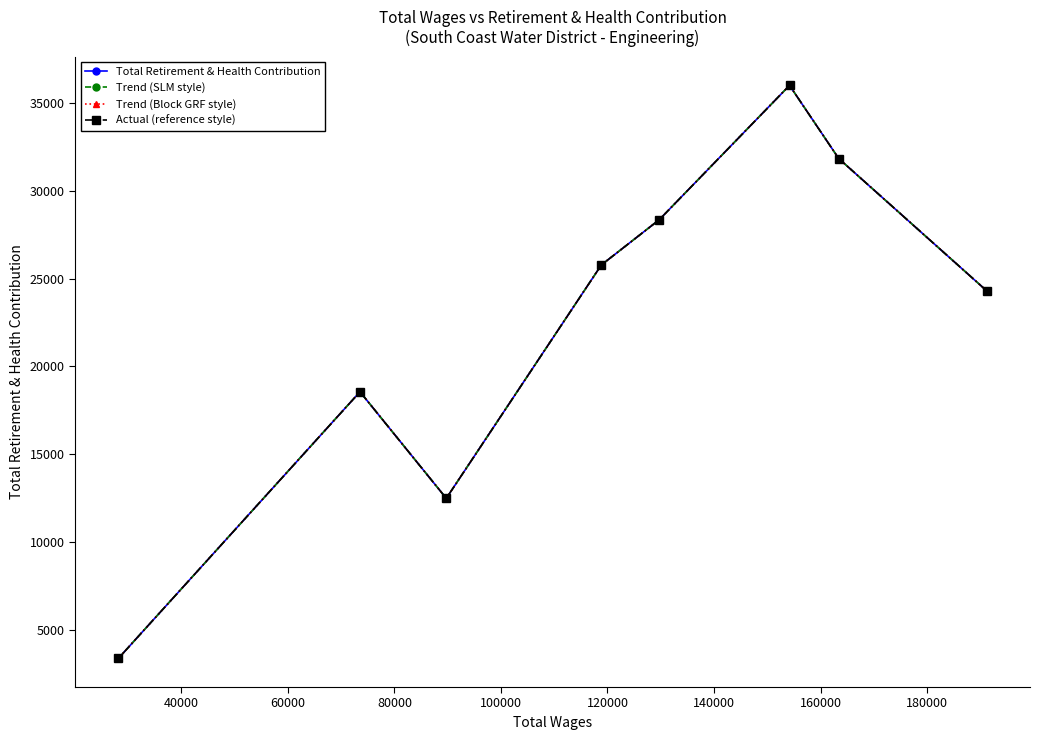

Does the chart have visible grid lines?

No